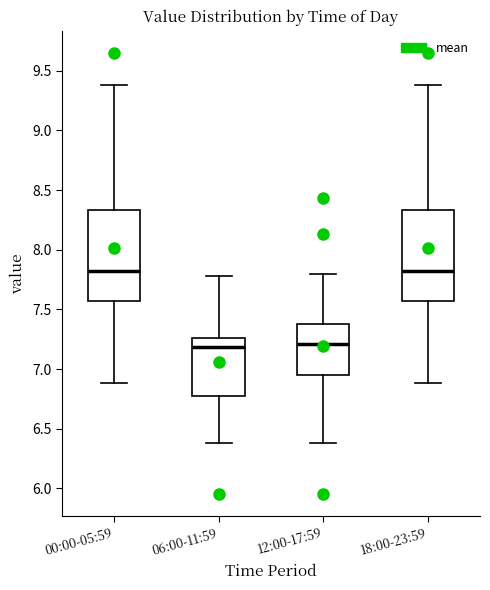

Reading left to right, transcribe this box plot: for each box, give where its median line is, the range the box spans, and where its two whiskers end, as read against the y-axis. The values are not printed on the chart, so give them approximately, as read against the axis.

00:00-05:59: median 7.85, box 7.55 to 8.35, whiskers 6.90 to 9.40
06:00-11:59: median 7.20, box 6.80 to 7.25, whiskers 6.40 to 7.80
12:00-17:59: median 7.20, box 6.95 to 7.40, whiskers 6.40 to 7.80
18:00-23:59: median 7.85, box 7.55 to 8.35, whiskers 6.90 to 9.40